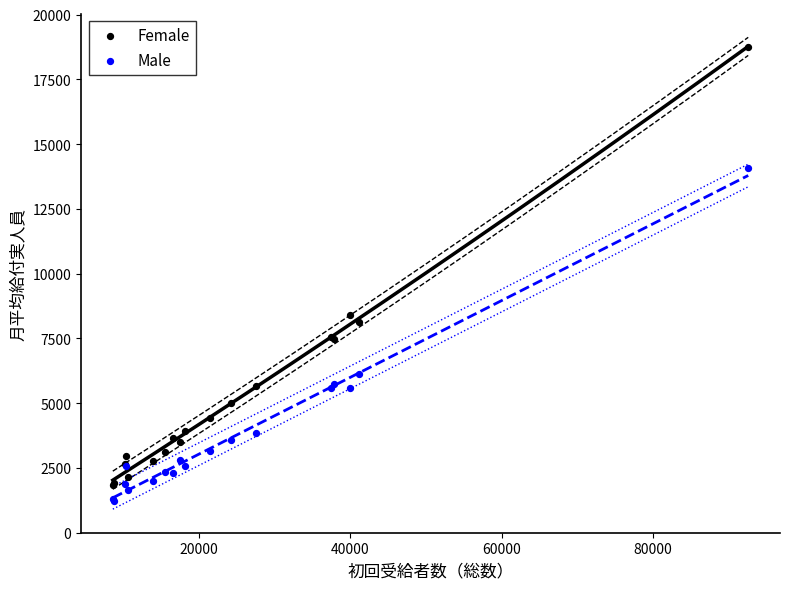

Across all series, what Y value is closest to 9996?

8384